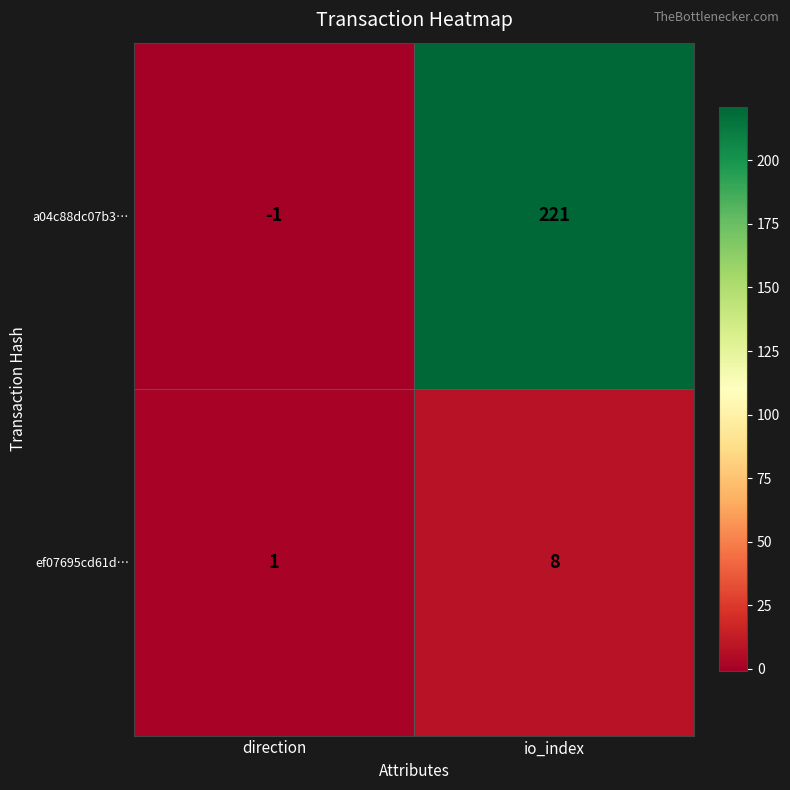

Which category has the highest value across all series?

io_index